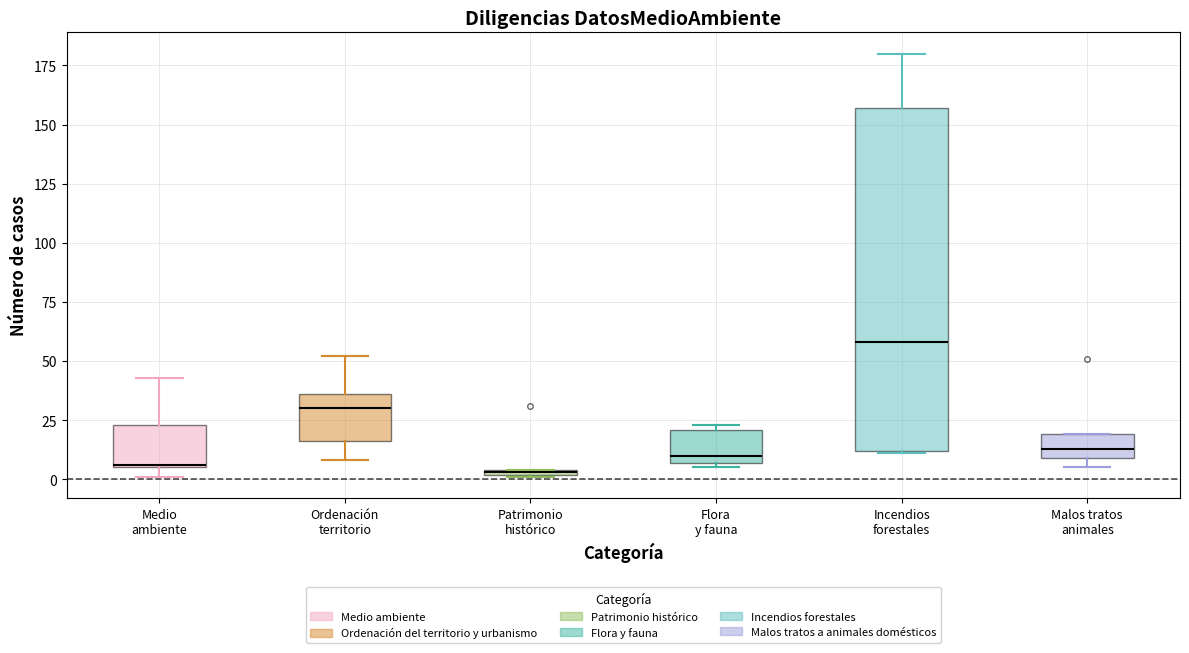

Comparing the boxes themselves (not the whiskers), which one is the tallest?

Incendios forestales